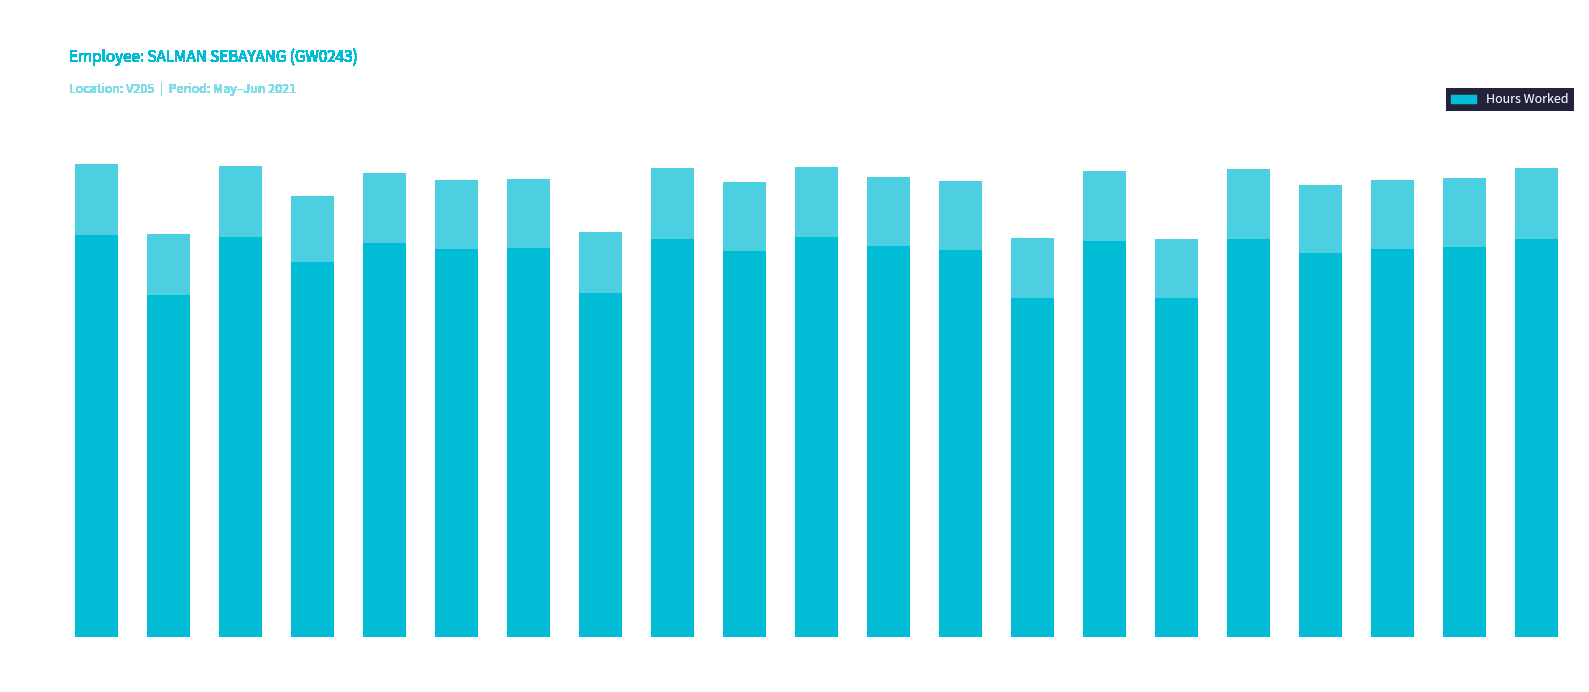

Is it true that the value at 13-Sun is 10.1?

True